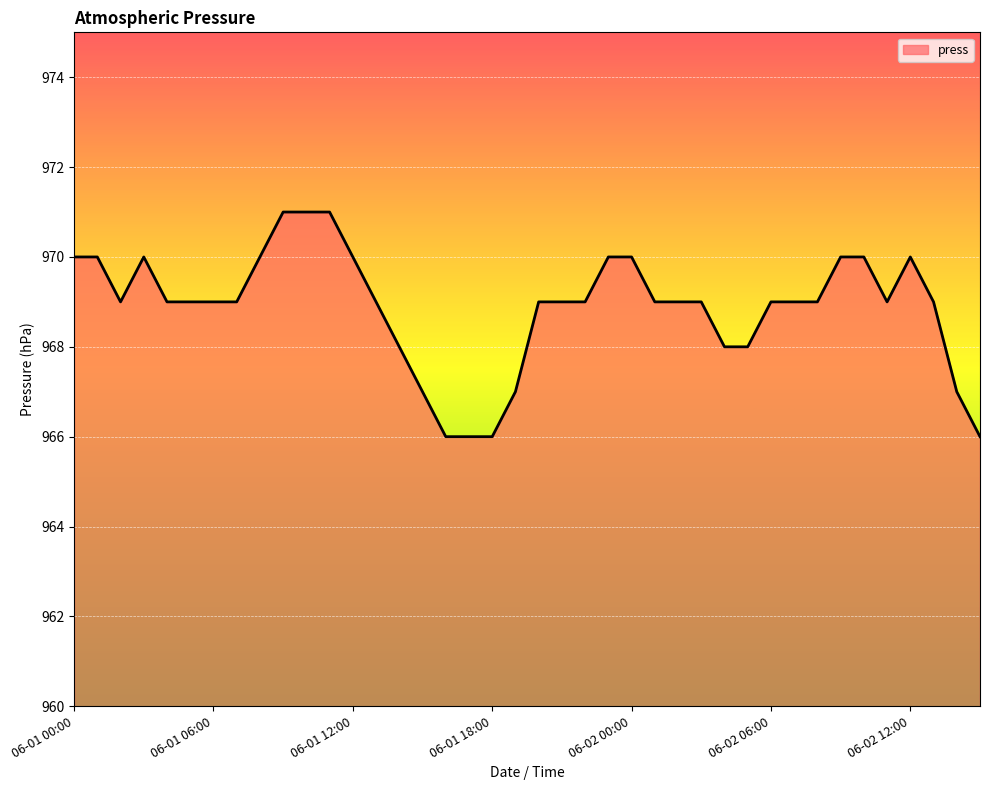

What is the greatest value displayed?

971